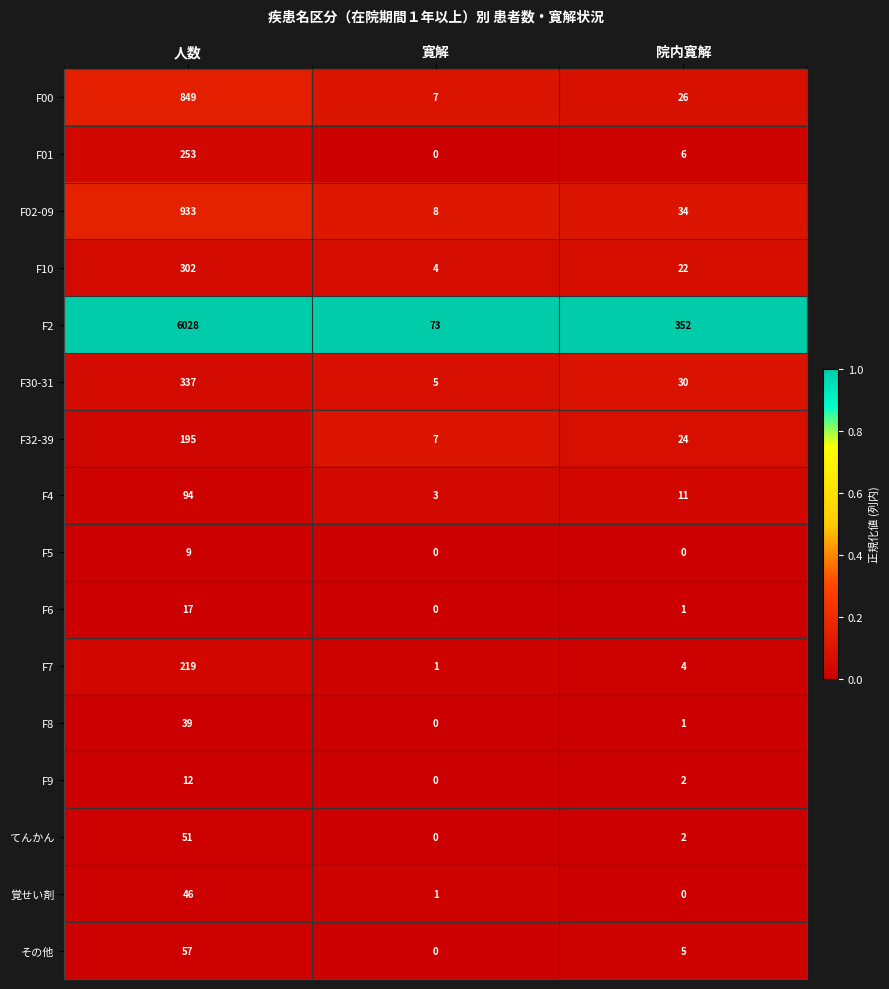

What is the maximum value shown in the chart?

6028